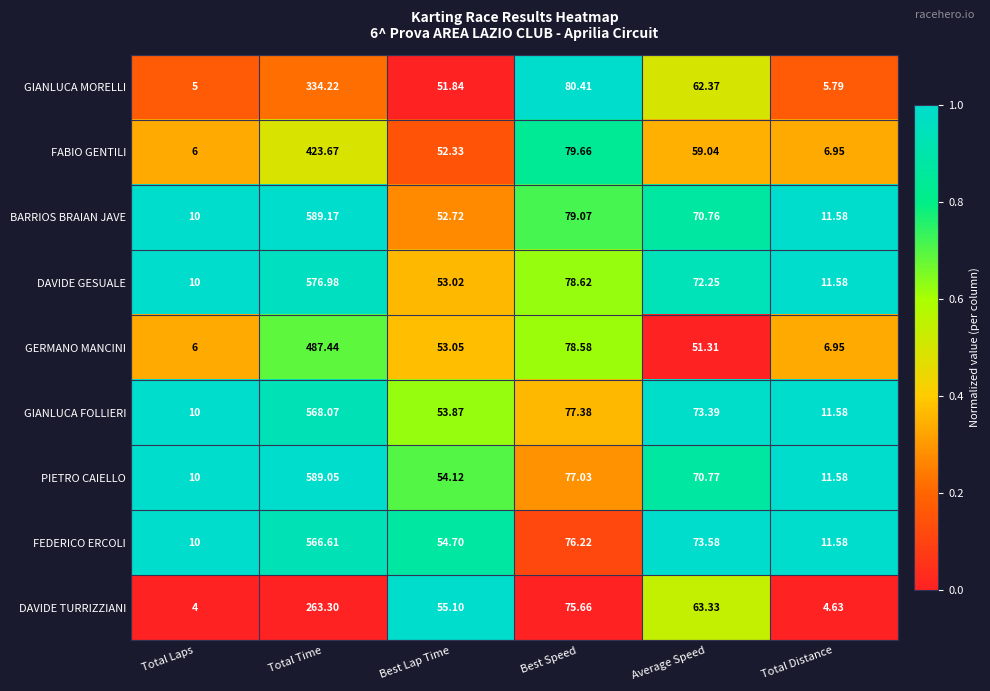

At which label is GIANLUCA MORELLI closest to 169?

Best Speed